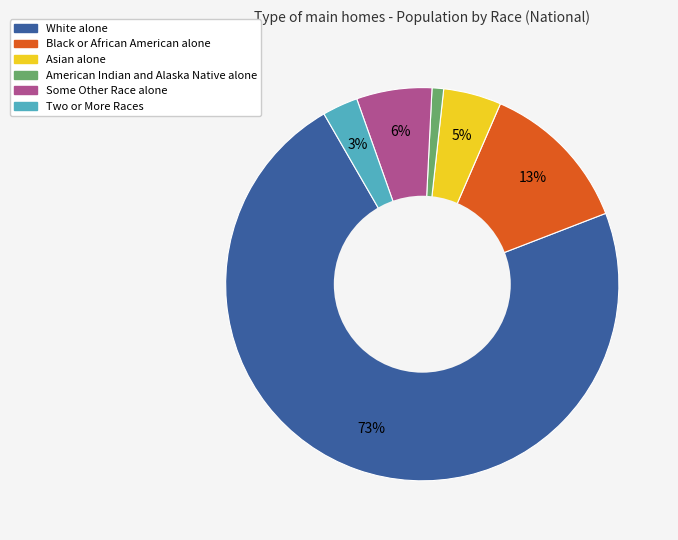

To the nearest percent, what is the combined percentage of Black or African American alone and American Indian and Alaska Native alone?

14%